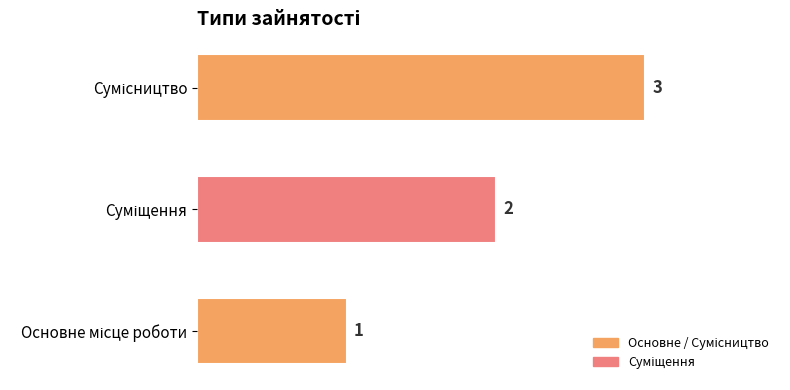

Count the values in the range 1 to 3.

3